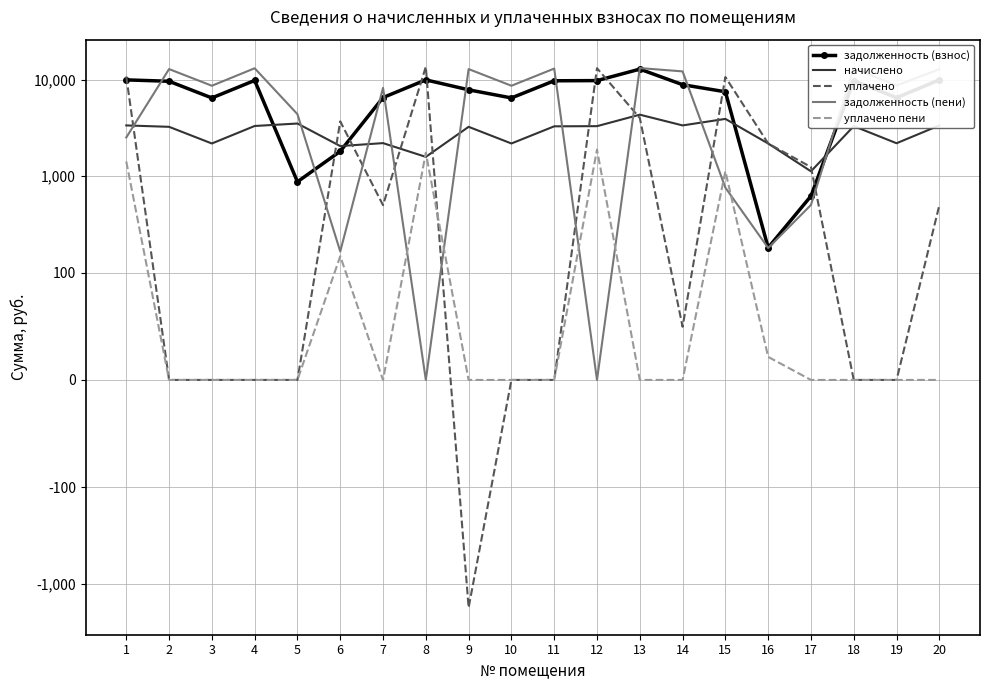

Which series changed the most between 12 and 16?

уплачено